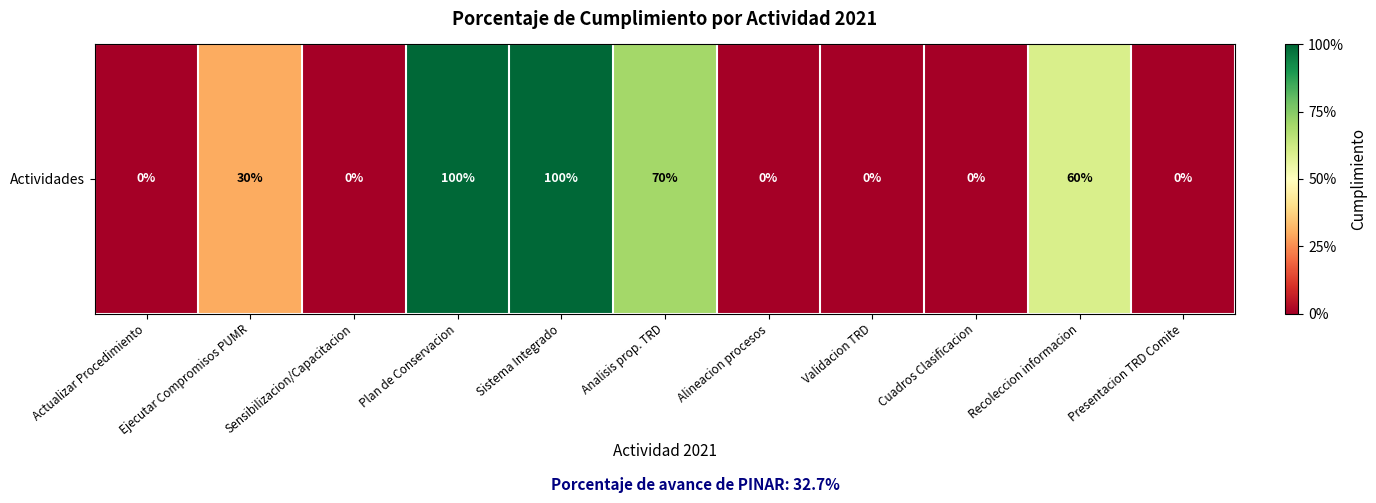

Rank the categories by value from lowest to highest.

Actualizar Procedimiento, Sensibilizacion/Capacitacion, Alineacion procesos, Validacion TRD, Cuadros Clasificacion, Presentacion TRD Comite, Ejecutar Compromisos PUMR, Recoleccion informacion, Analisis prop. TRD, Plan de Conservacion, Sistema Integrado